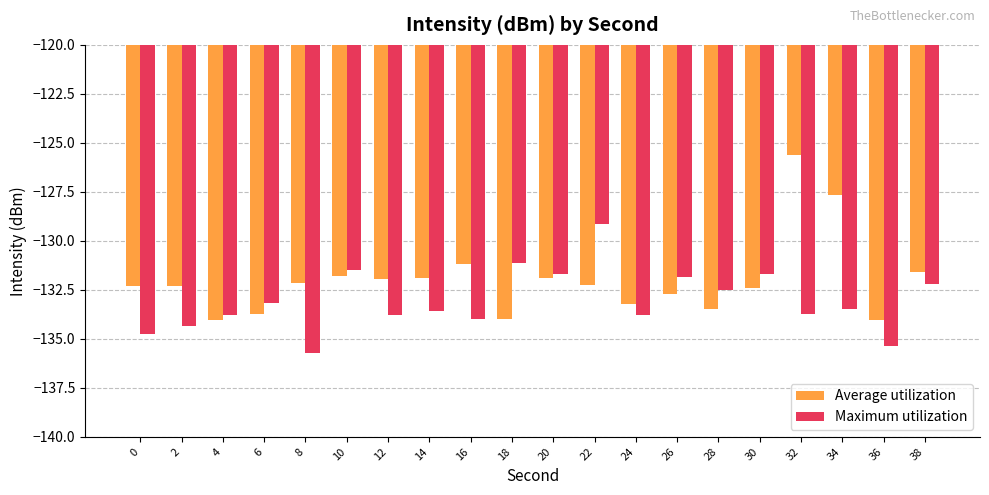

What are all the series names shown in the legend?

Average utilization, Maximum utilization